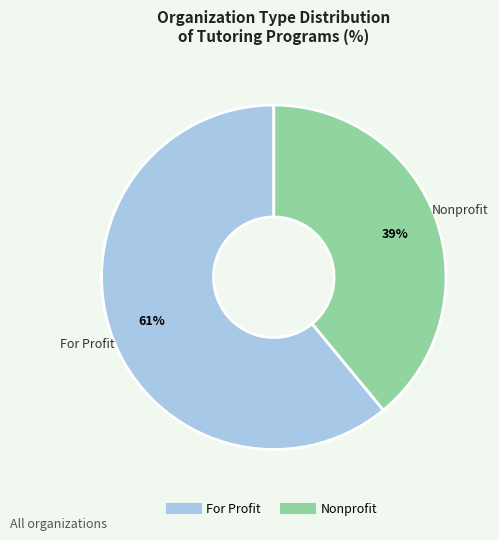

How many slices are in this pie chart?

2